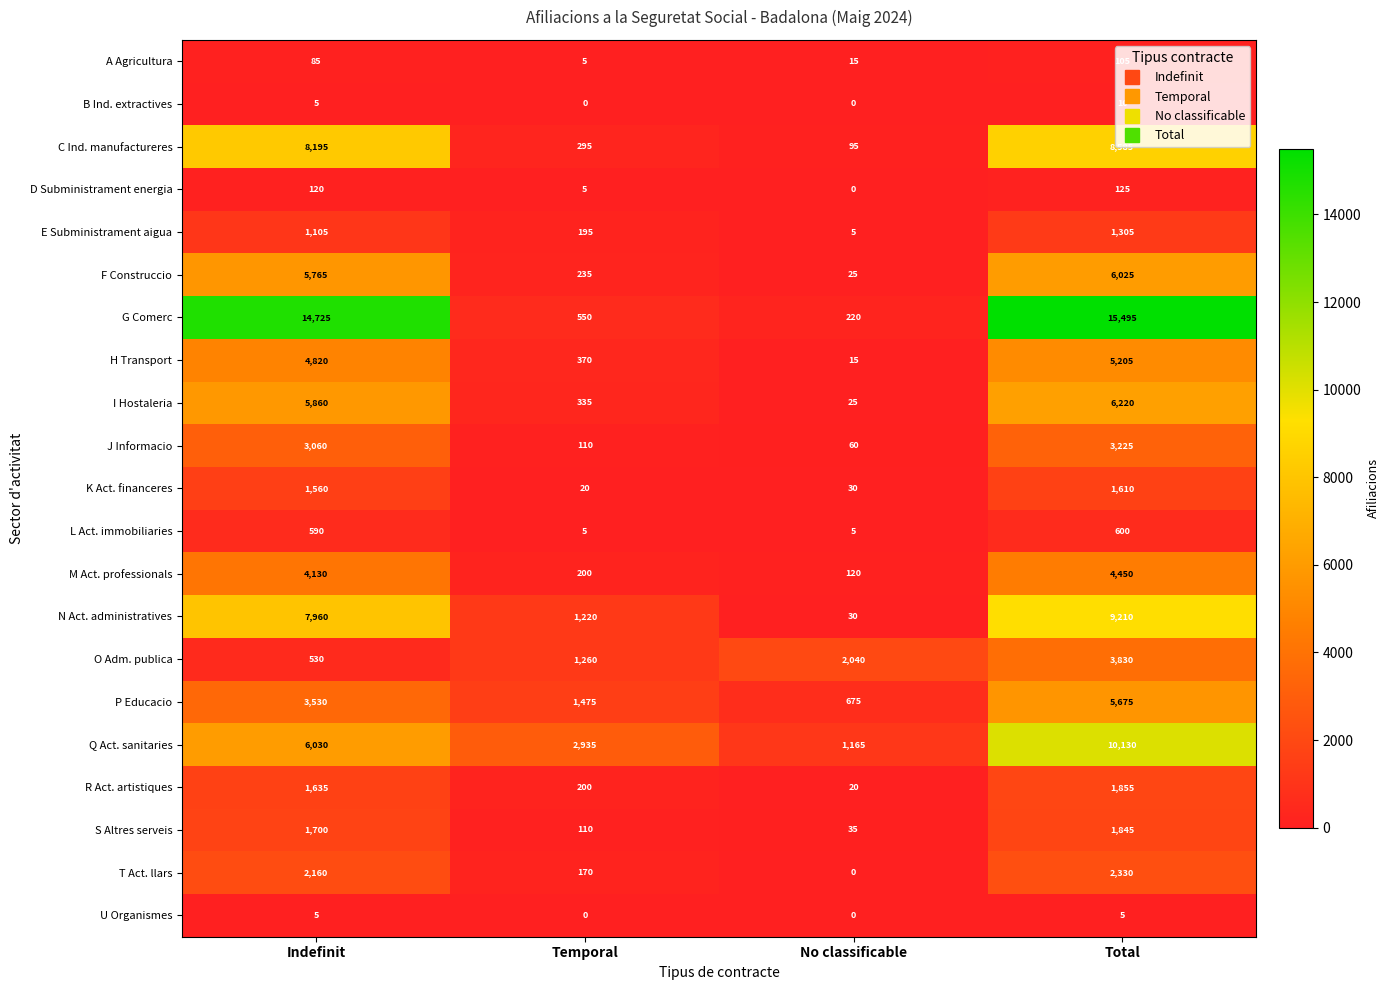

At Total, list the series in order from largest to smallest.

G Comerc, Q Act. sanitaries, N Act. administratives, C Ind. manufactureres, I Hostaleria, F Construccio, P Educacio, H Transport, M Act. professionals, O Adm. publica, J Informacio, T Act. llars, R Act. artistiques, S Altres serveis, K Act. financeres, E Subministrament aigua, L Act. immobiliaries, D Subministrament energia, A Agricultura, B Ind. extractives, U Organismes